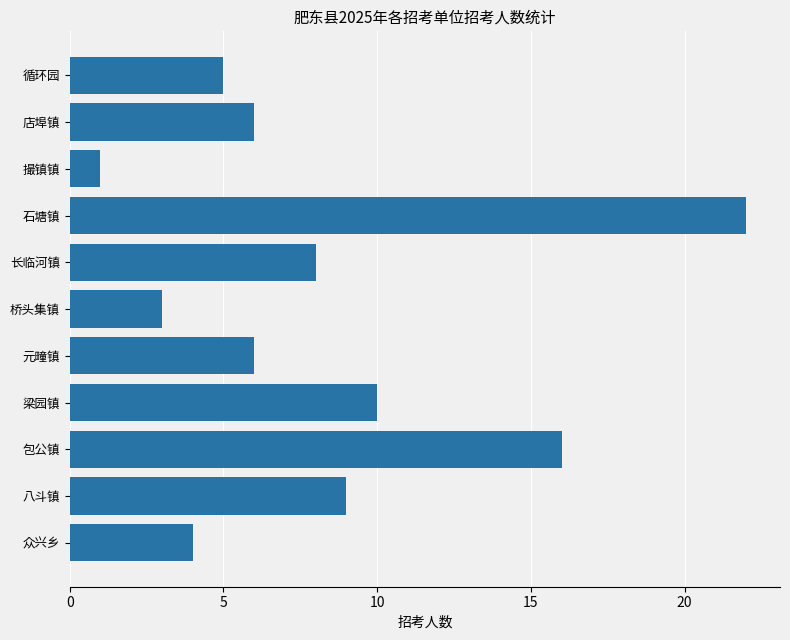

Which category has the highest value across all series?

石塘镇